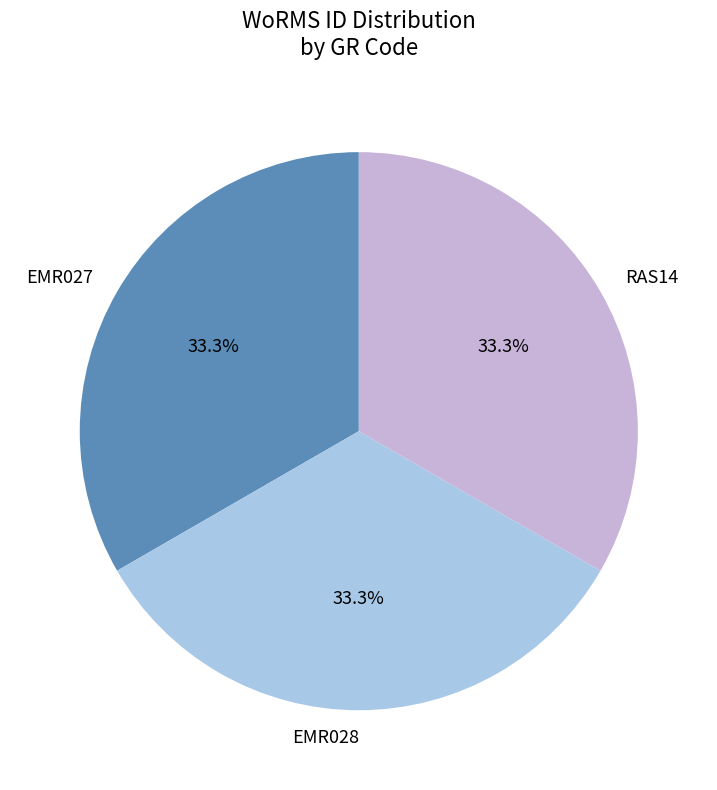

True or false: EMR028 accounts for 44% of the total.

False